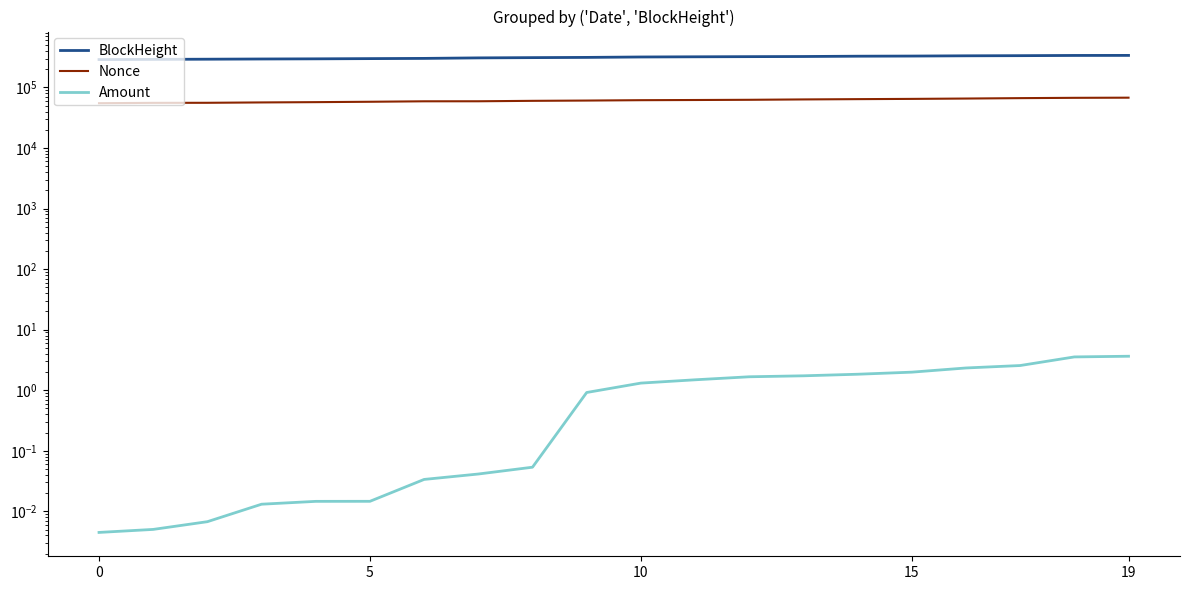

What is the difference between the maximum and second lowest values in the Amount series?

3.6